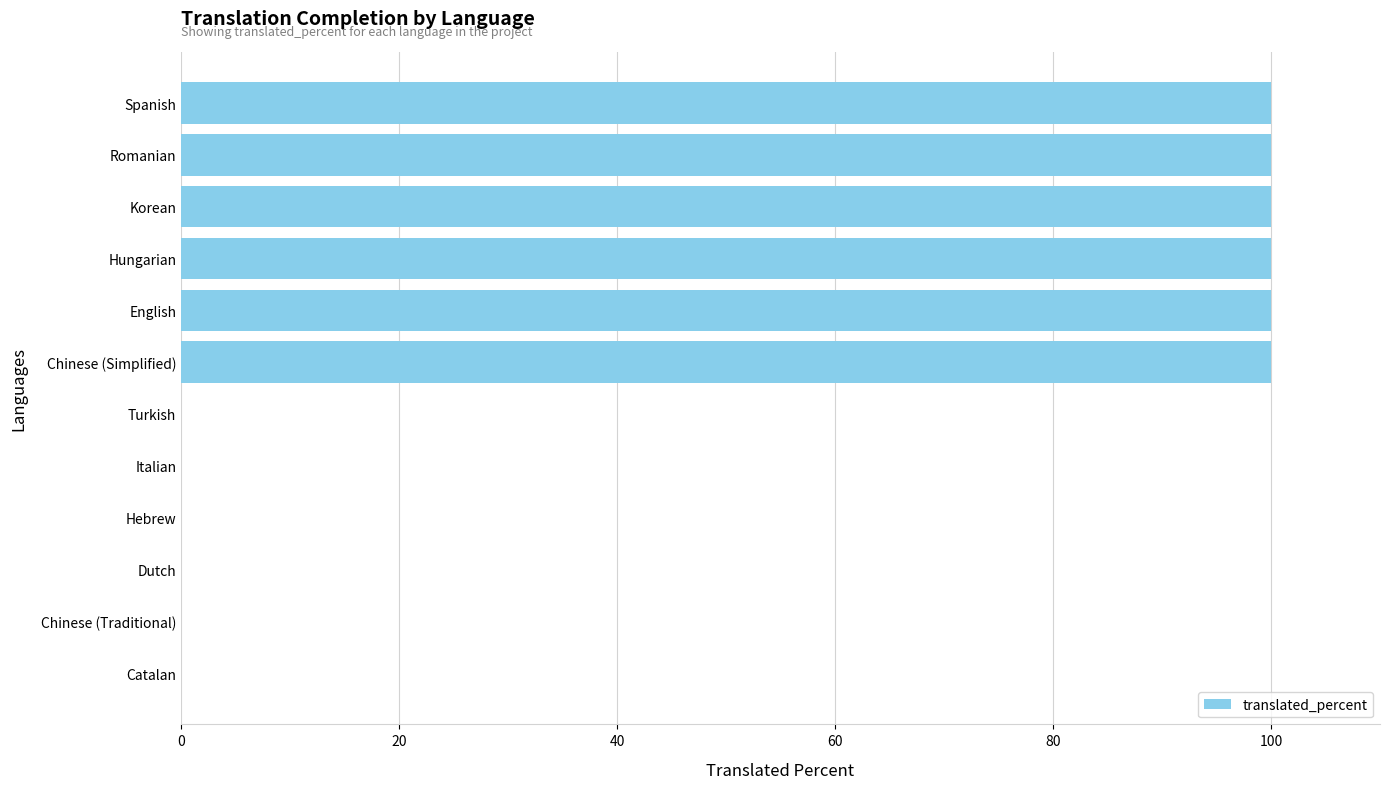

The value at Hungarian is 149. True or false?

False